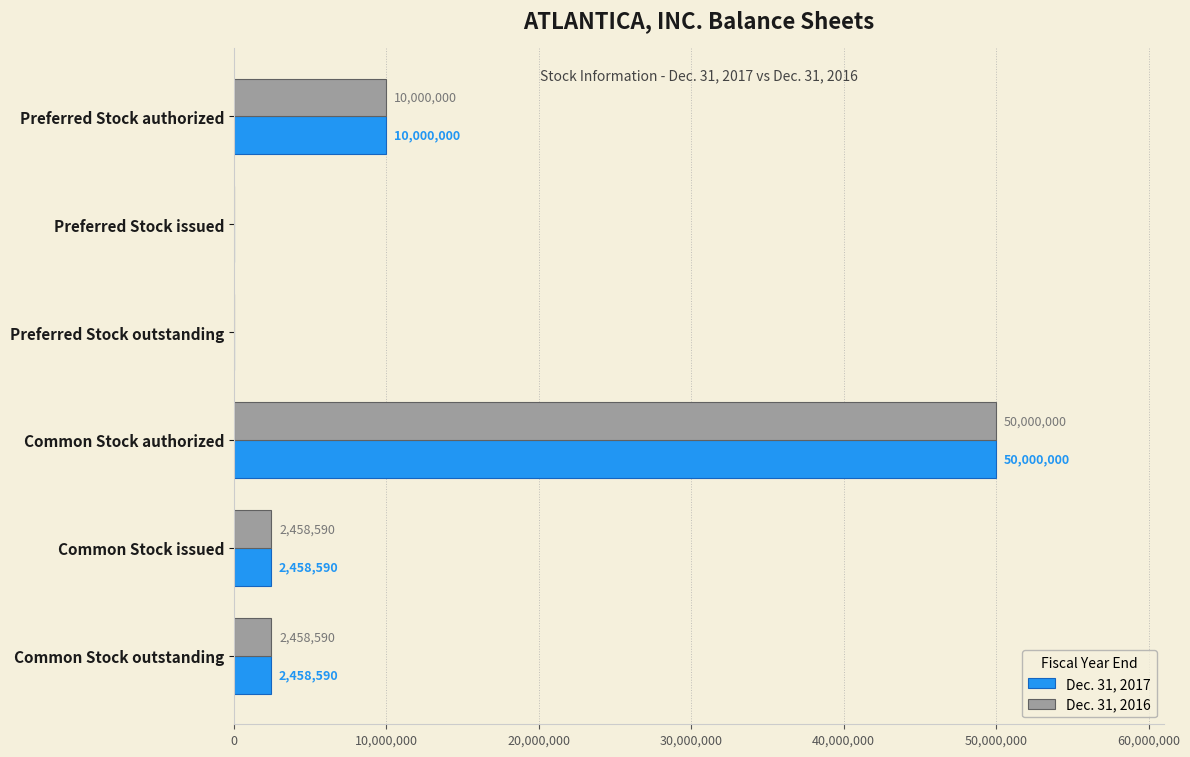

At which label is Dec. 31, 2016 closest to 25000000?

Preferred Stock authorized